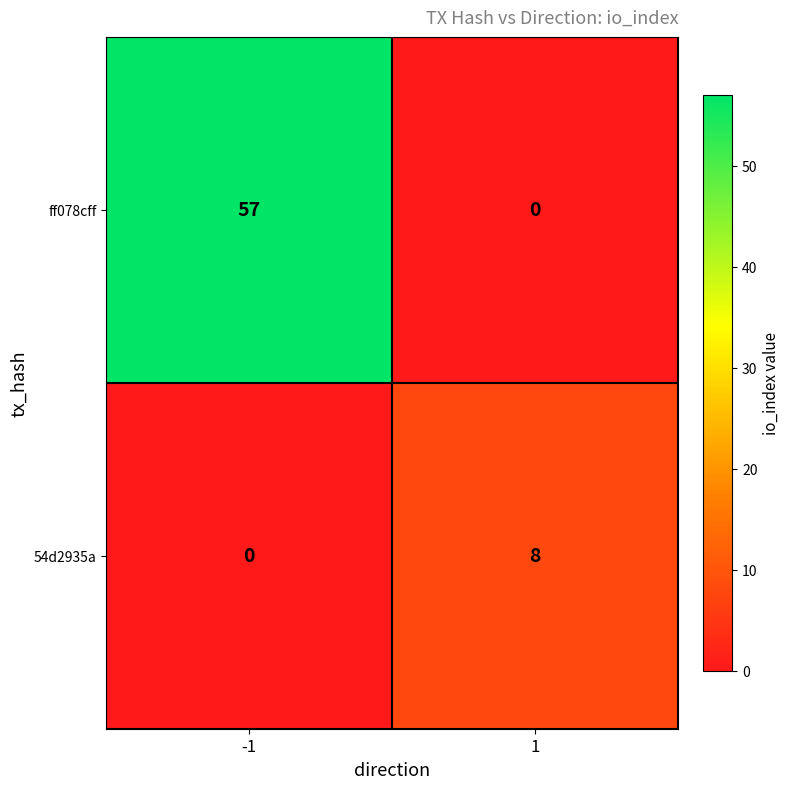

Reading right to left, list all the values displayed in this chart.

ff078cff: 0	57
54d2935a: 8	0